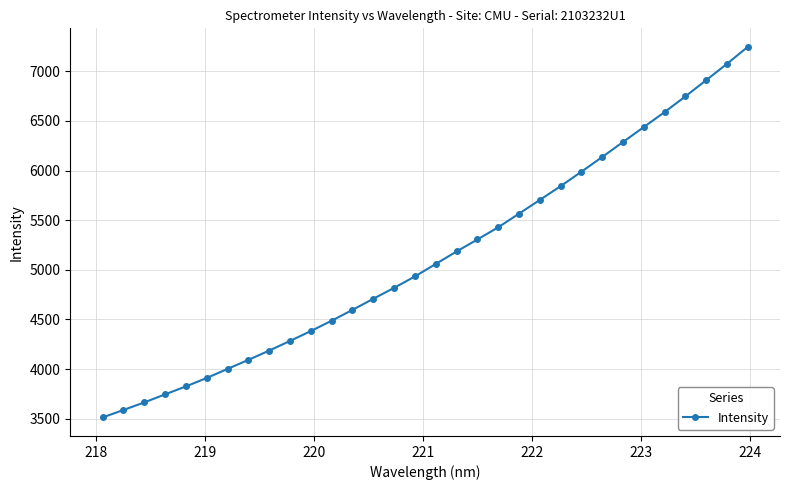

True or false: the data has more than 2 interior local peaks.

False